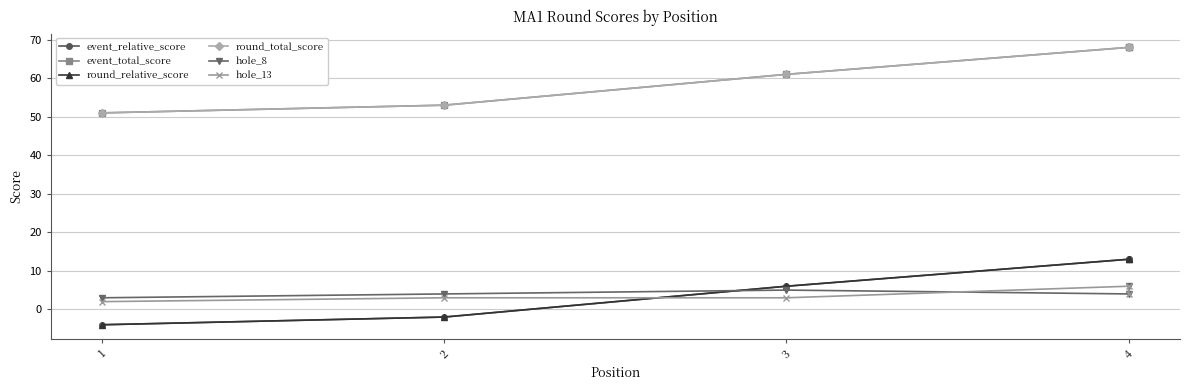

What are all the series names shown in the legend?

event_relative_score, event_total_score, round_relative_score, round_total_score, hole_8, hole_13